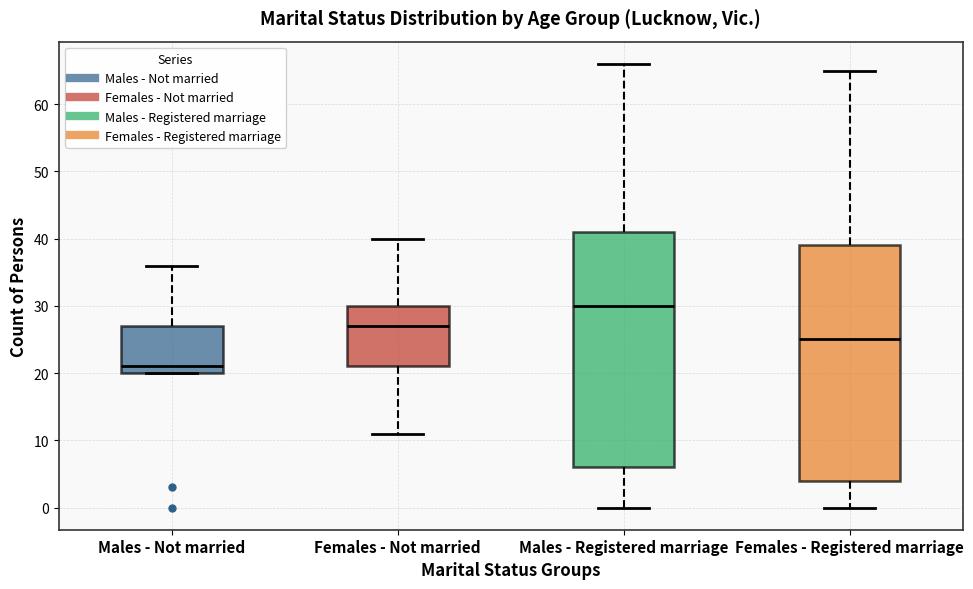

Reading left to right, read every box against the y-axis: the position of its median line, the range the box covers, and the ends of its whiskers. The values are not printed on the chart, so give them approximately, as read against the axis.

Males - Not married: median 21, box 20 to 27, whiskers 20 to 36
Females - Not married: median 27, box 21 to 30, whiskers 11 to 40
Males - Registered marriage: median 30, box 6 to 41, whiskers 0 to 66
Females - Registered marriage: median 25, box 4 to 39, whiskers 0 to 65